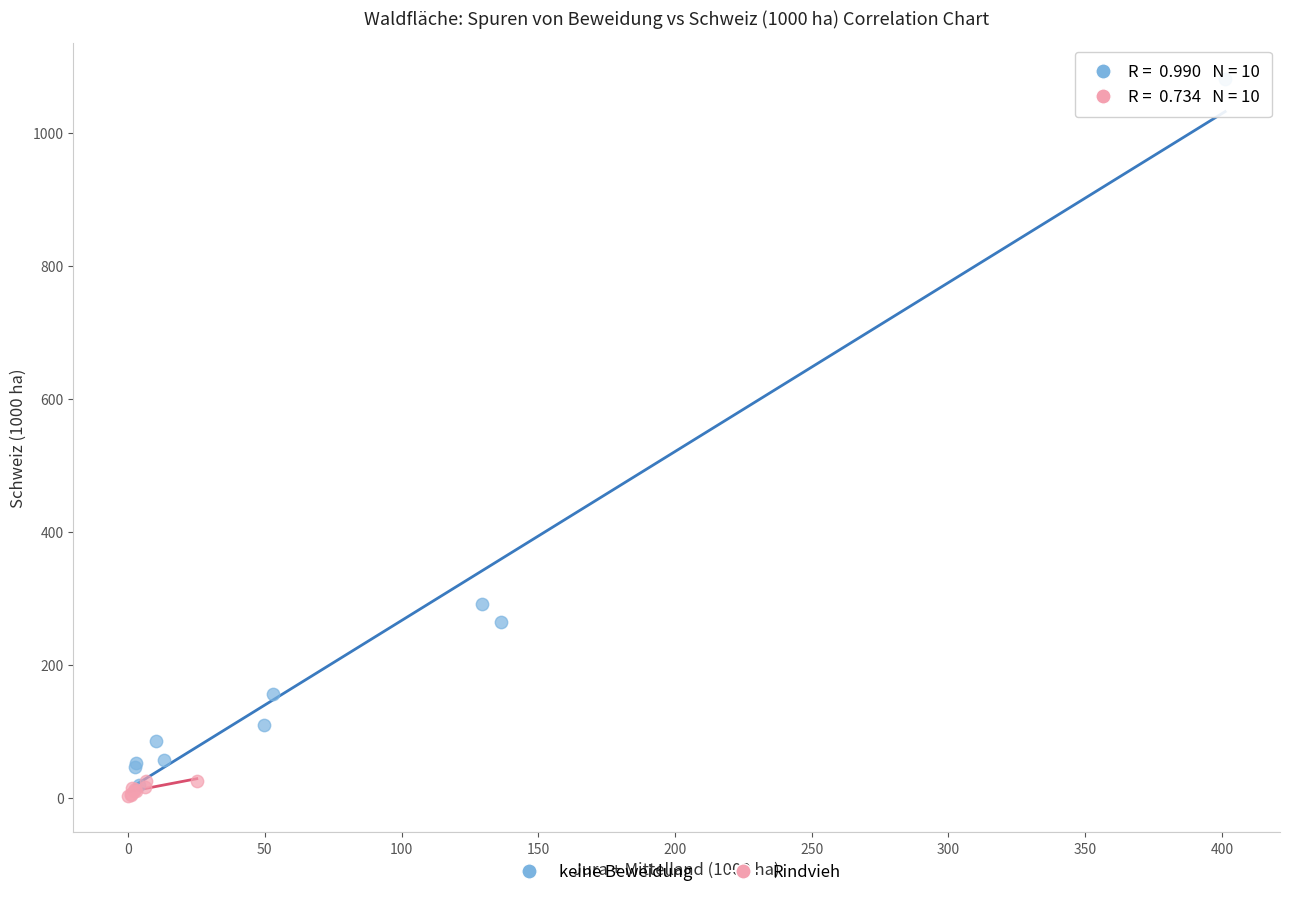

Which series has the largest Y range (max minus min)?

keine Beweidung